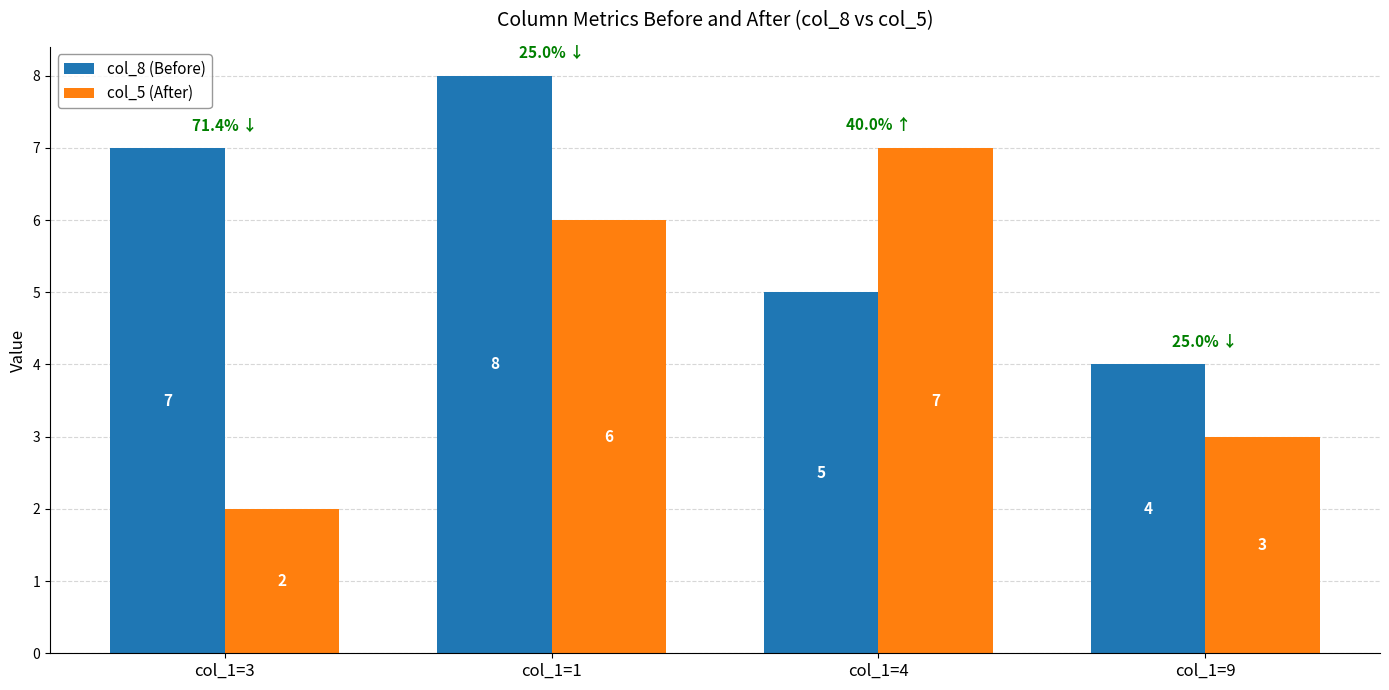

The col_5 (After) series shows 1 at col_1=3. True or false?

False